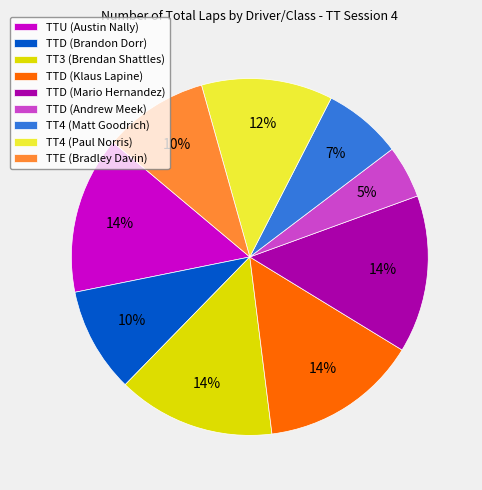

What percentage is the TT4 (Paul Norris) slice, to the nearest percent?

12%